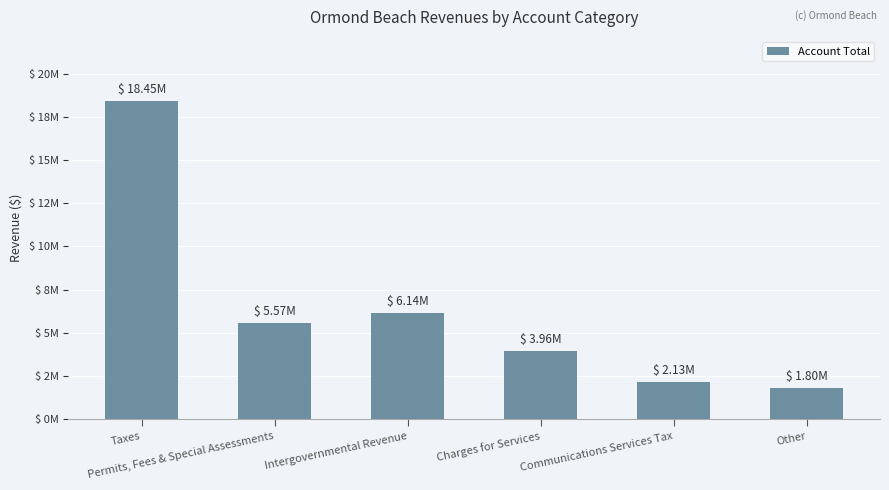

Are the bars horizontal?

No